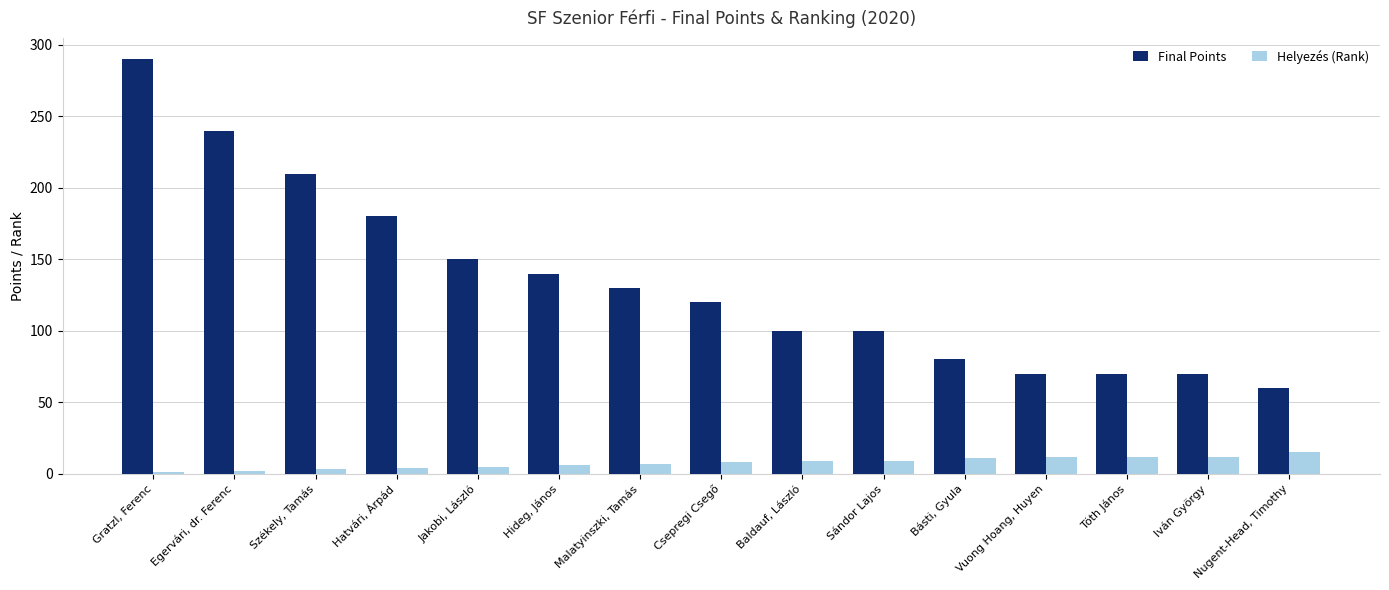

What is the label of the 7th bar from the right?

Baldauf, László